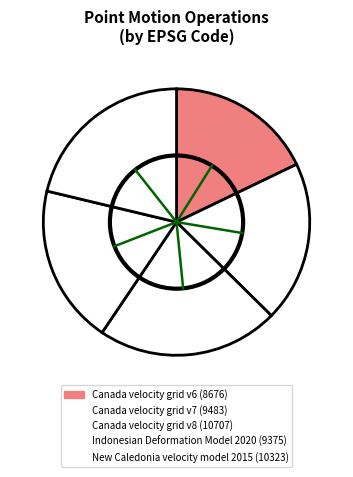

To the nearest percent, what is the difference between the Canada velocity grid v8 and Canada velocity grid v7 slice percentages?

3%